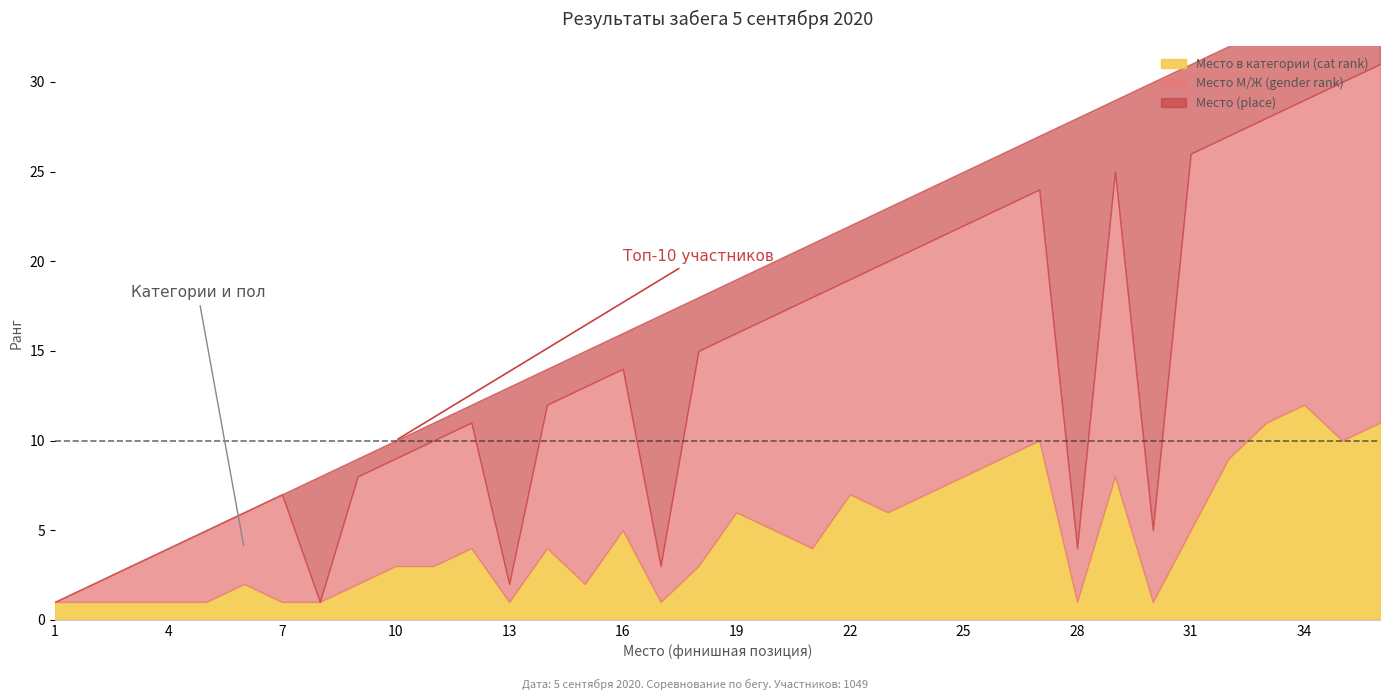

Which series has the largest total across all categories?

Место (place)